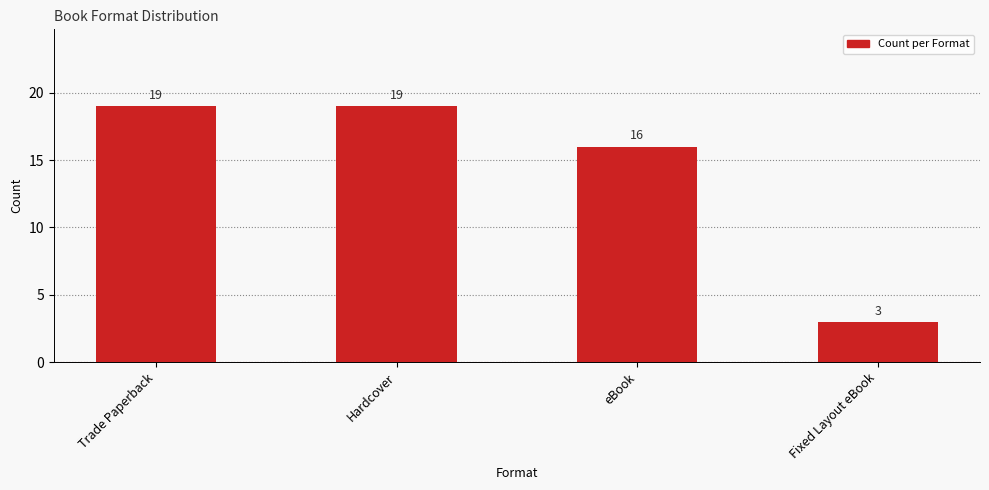

The value at Fixed Layout eBook is 3. True or false?

True